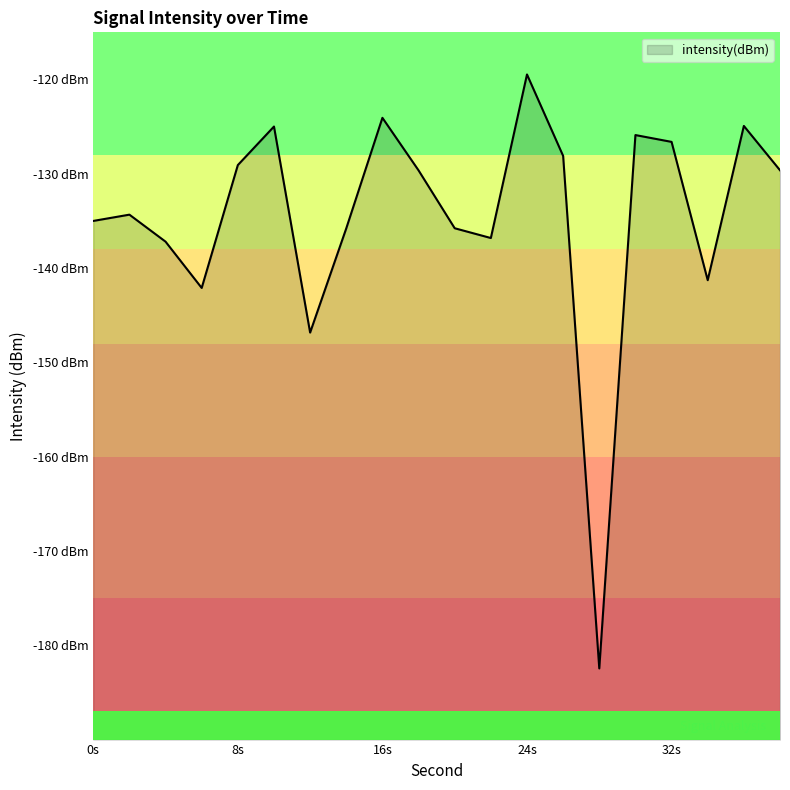

True or false: there are more than 0 points higher than both neighbors.

True